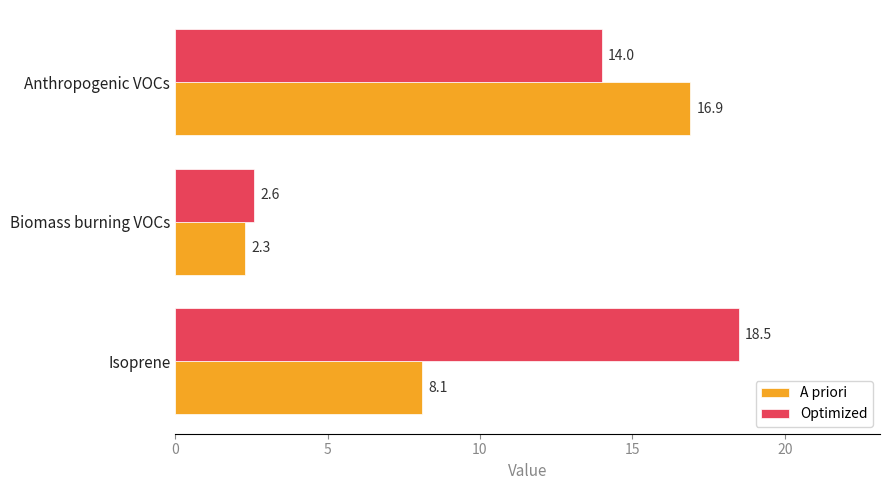

Is it true that A priori equals 10.6 at Isoprene?

False